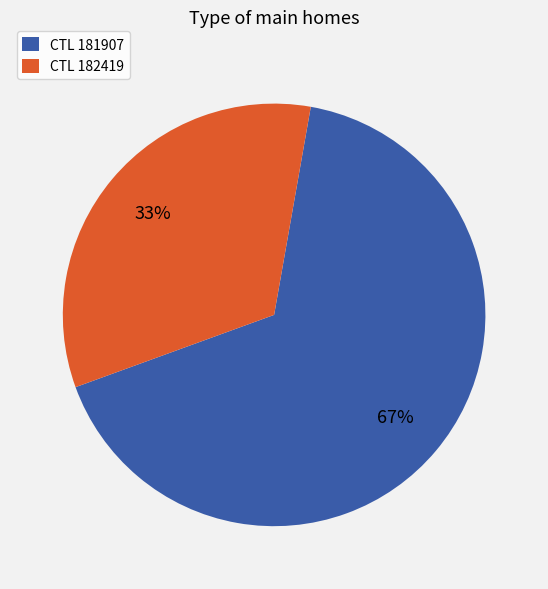

To the nearest percent, what is the average slice percentage?

50%